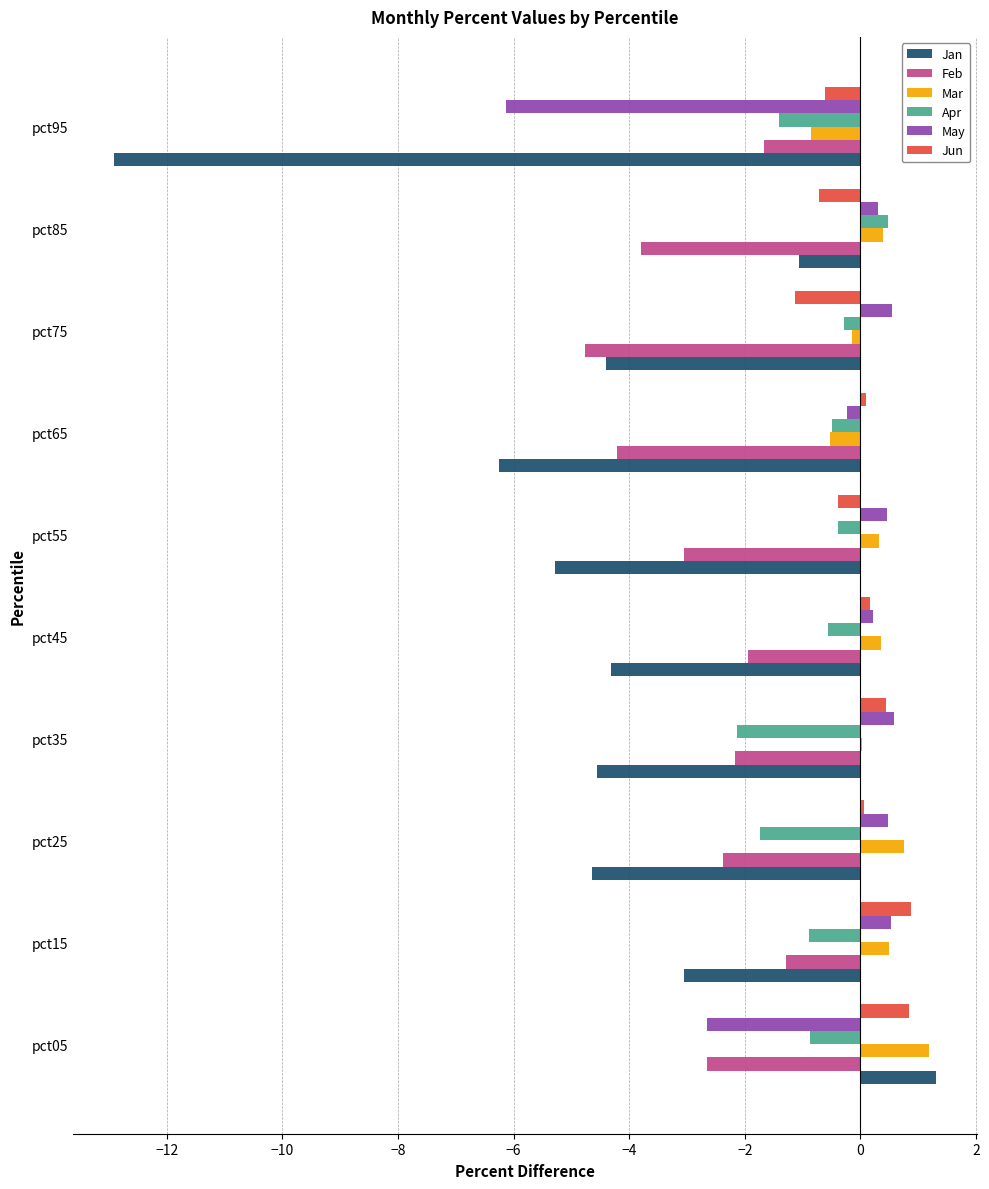

Is the value of May at pct25 greater than the value of Apr at pct05?

Yes